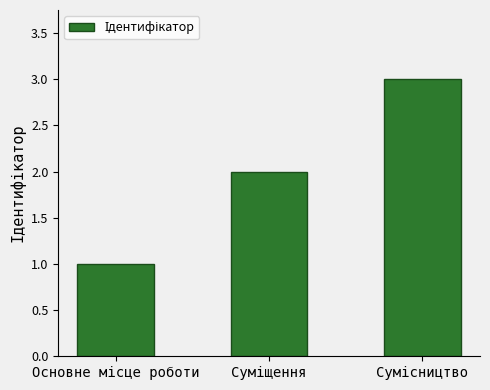

What is the maximum value shown in the chart?

3